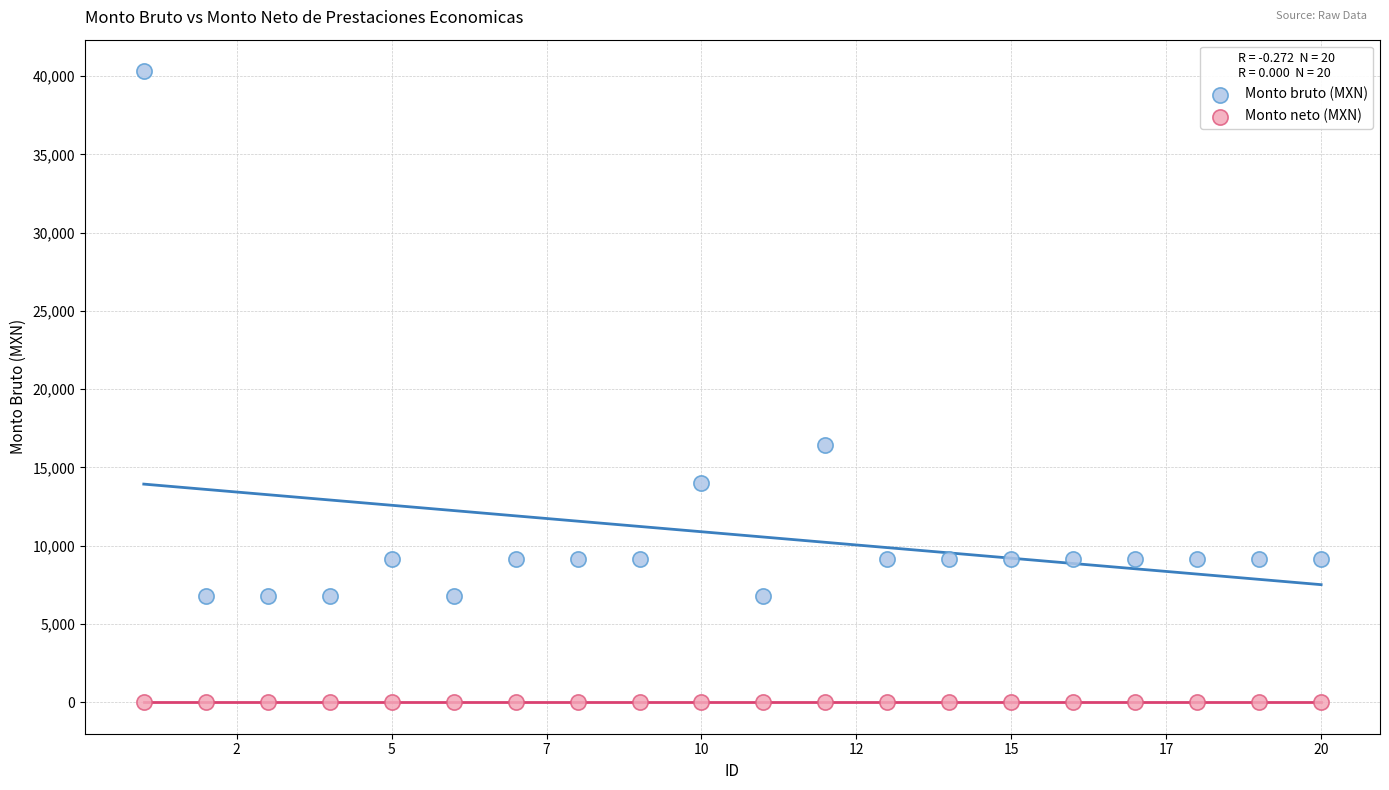

Which series contains the lowest Y value?

Monto neto (MXN)